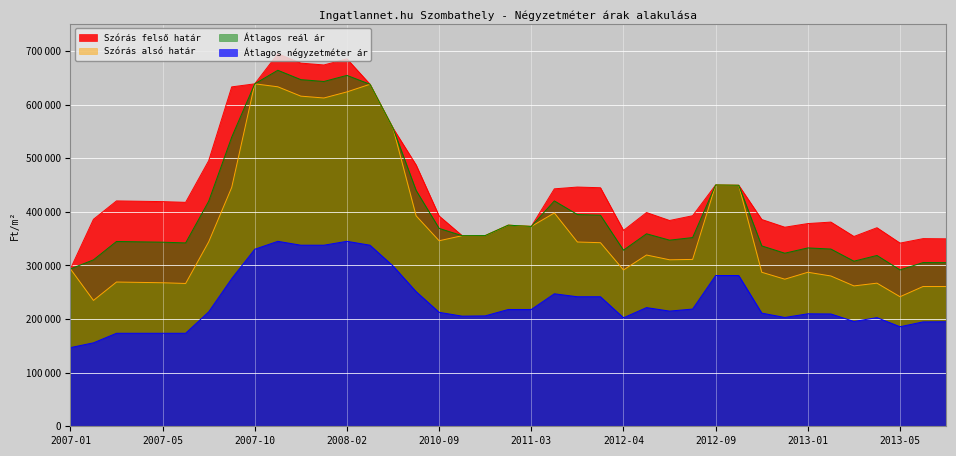

At how many categories does at least one series exceed 270889?

39